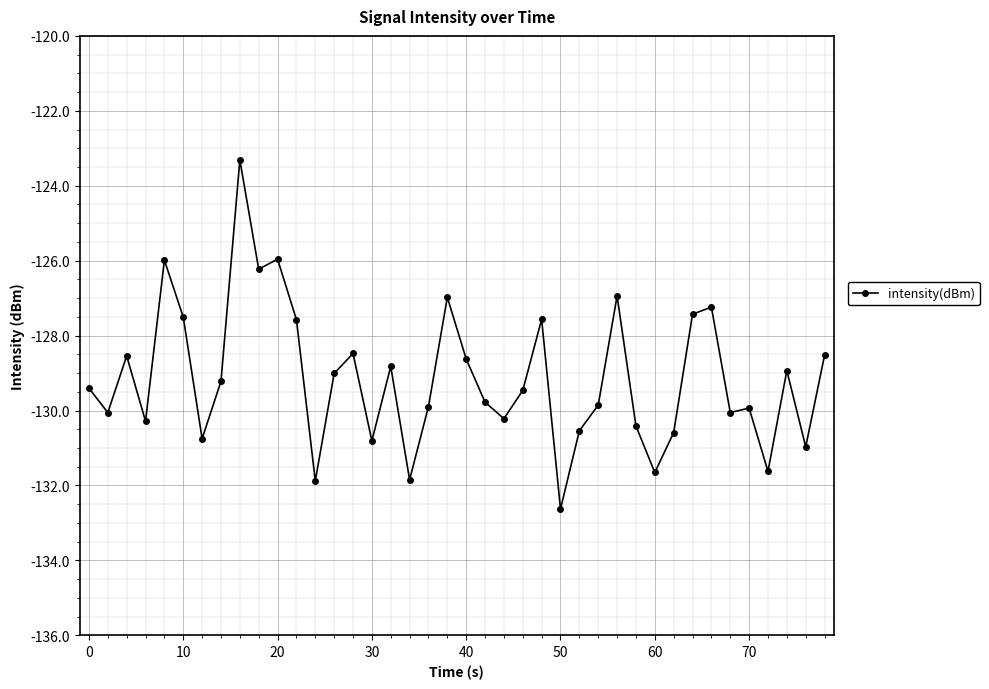

True or false: the data has more than 2 interior local peaks.

True